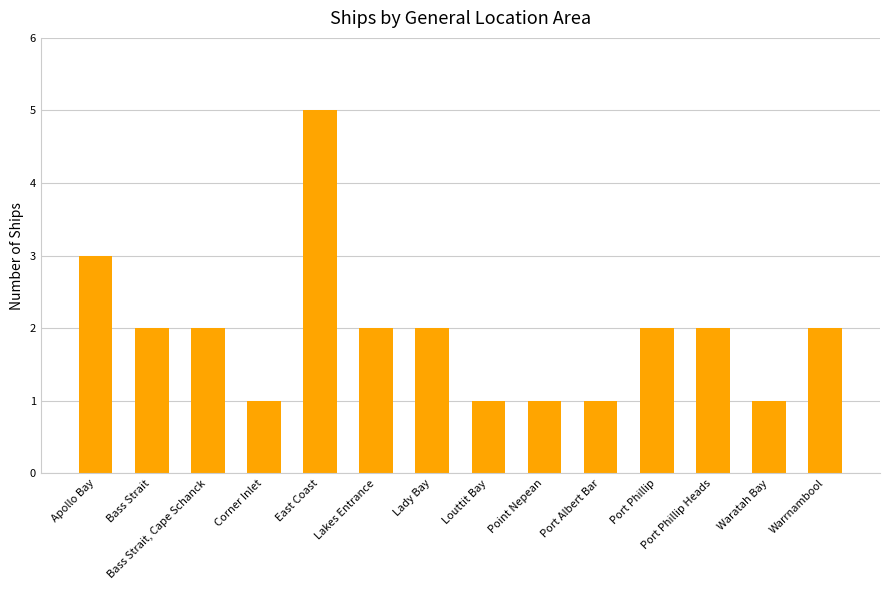

What is the label of the 7th bar from the left?

Lady Bay